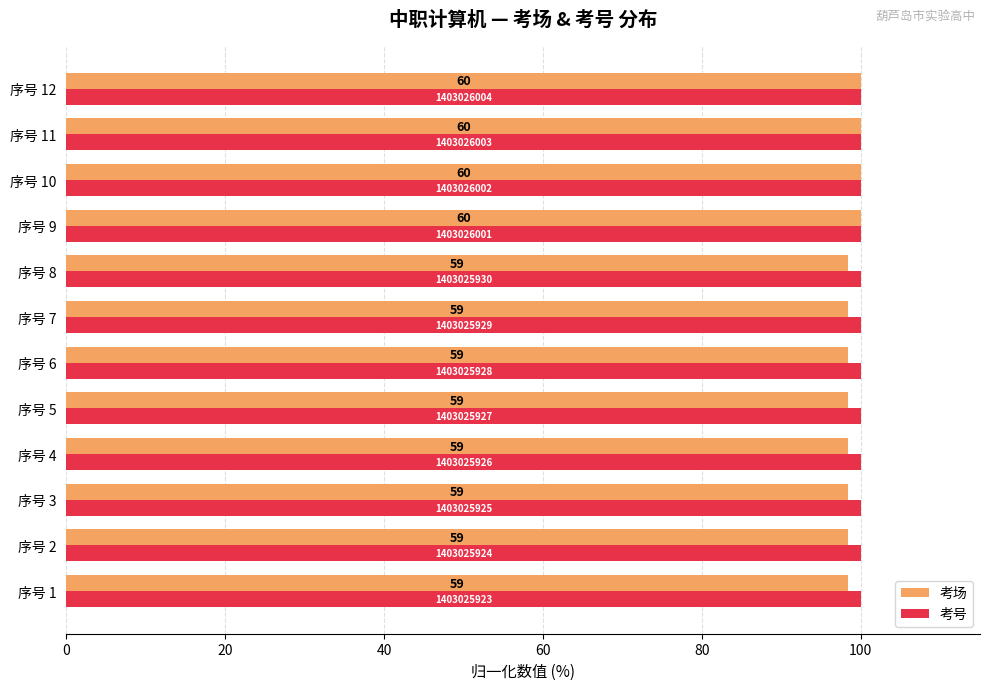

What are all the series names shown in the legend?

考场, 考号